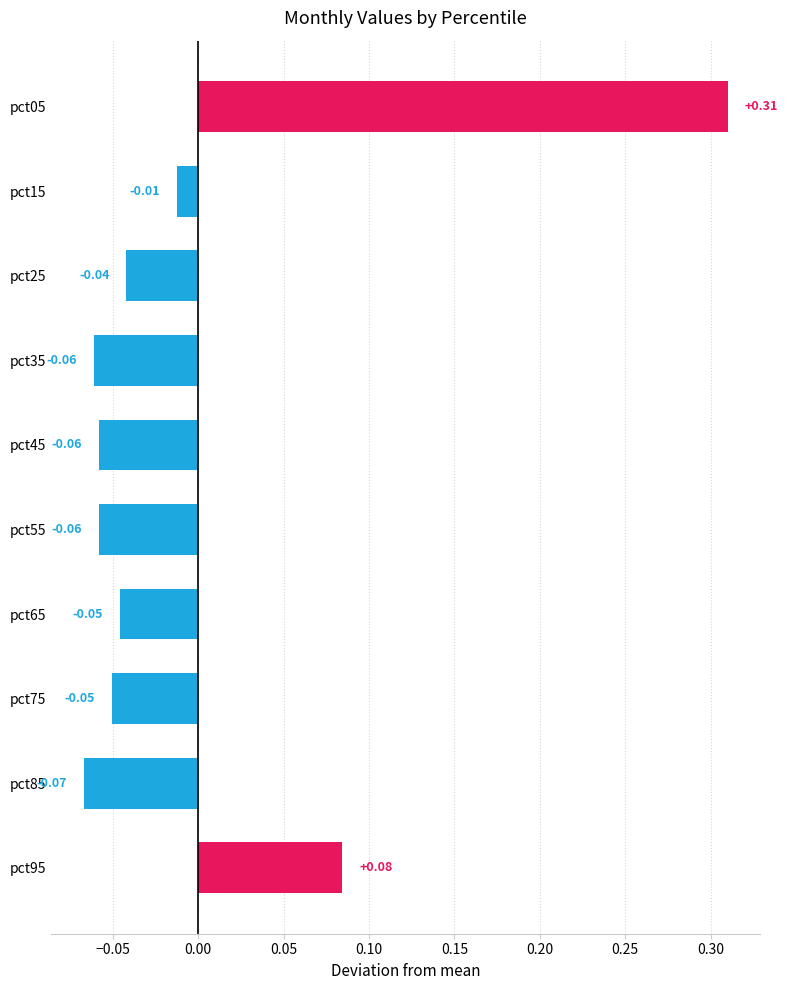

Between pct85 and pct15, which is larger?

pct15